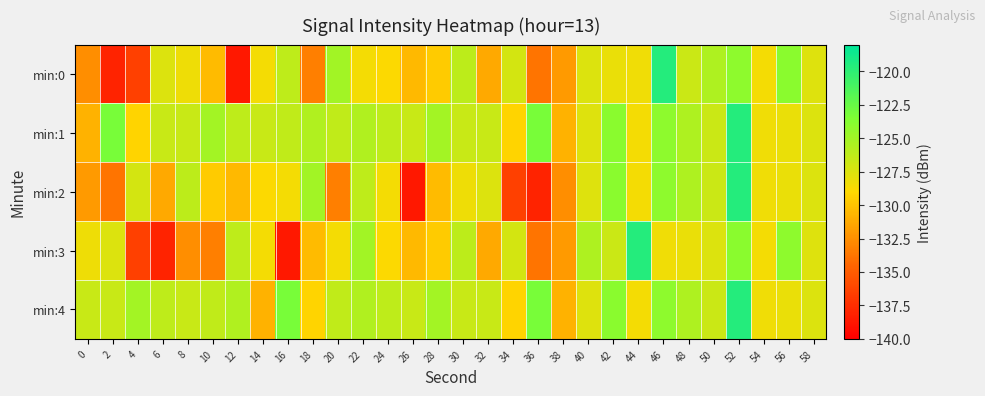

What is the total value across all series at 46?

-620.4